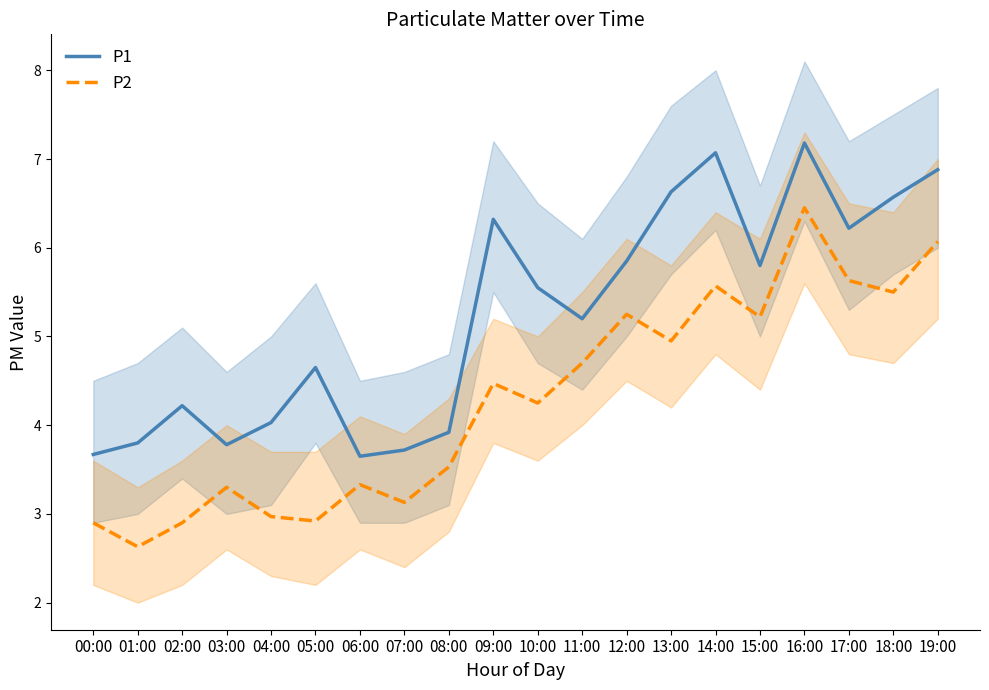

What value does the P1 series have at 09:00?

6.3